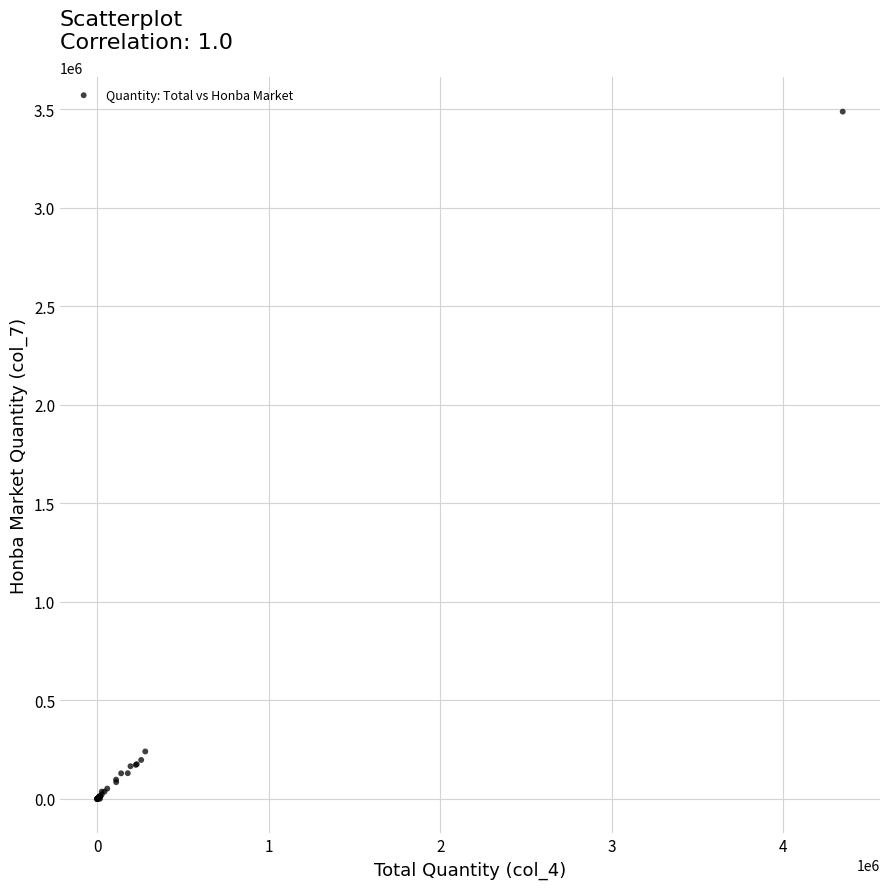

What Y value in the scatter plot is closest to 1743856?

240978